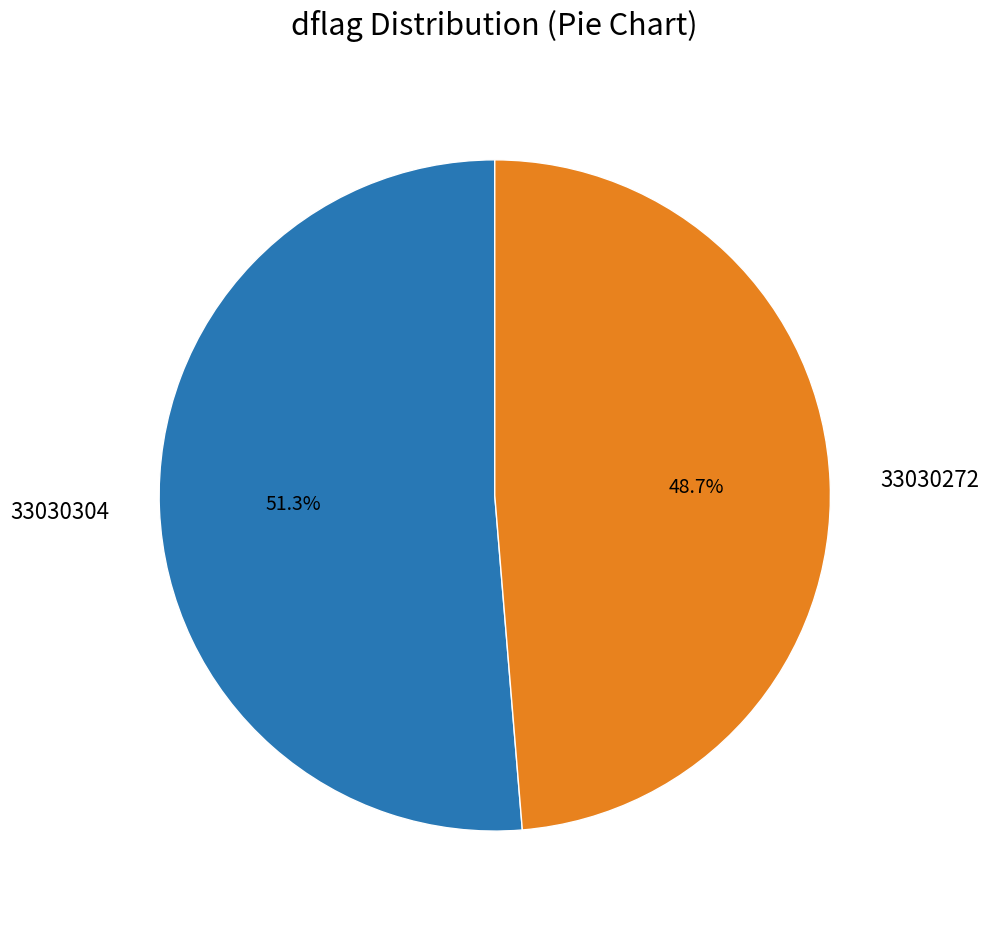

The 33030304 slice represents 60% of the pie. True or false?

False